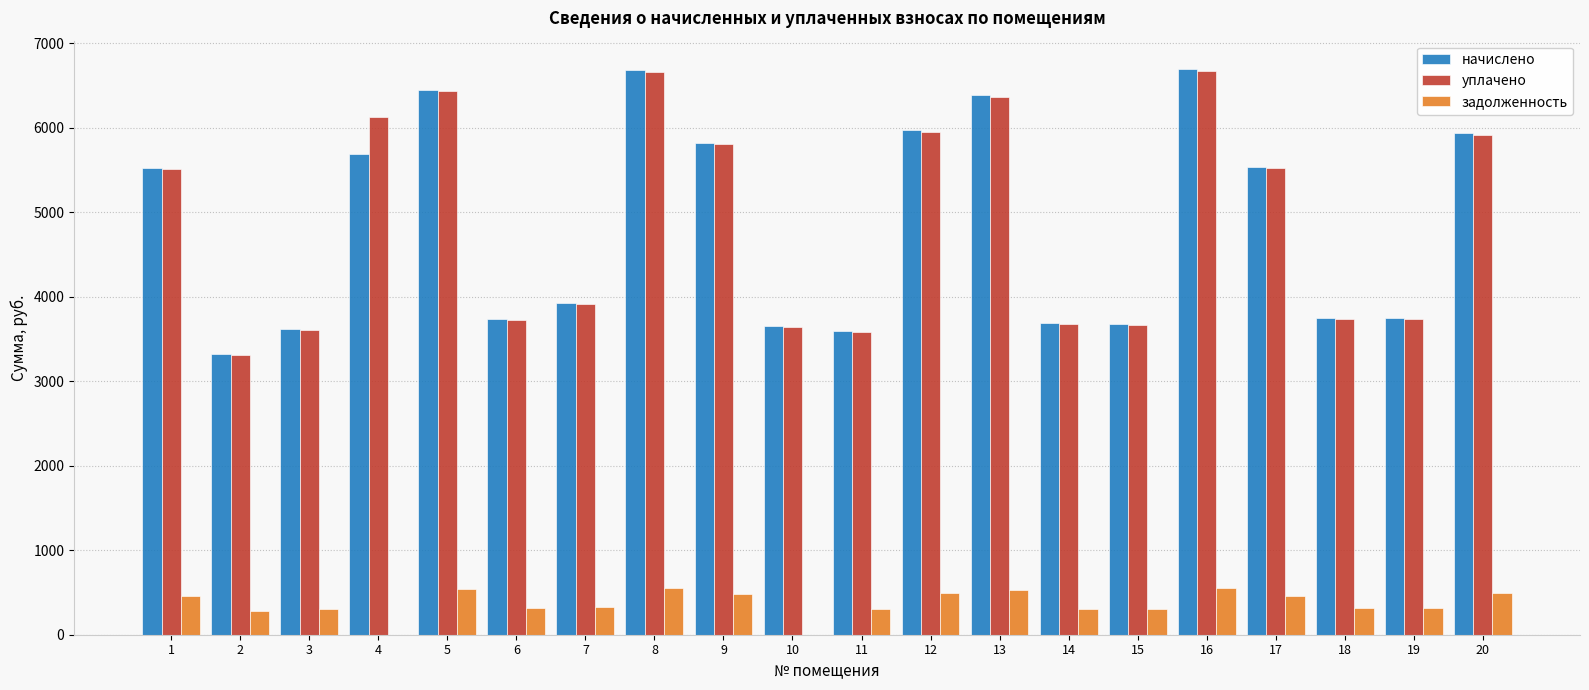

Between 8 and 17, which series saw the biggest shift?

начислено